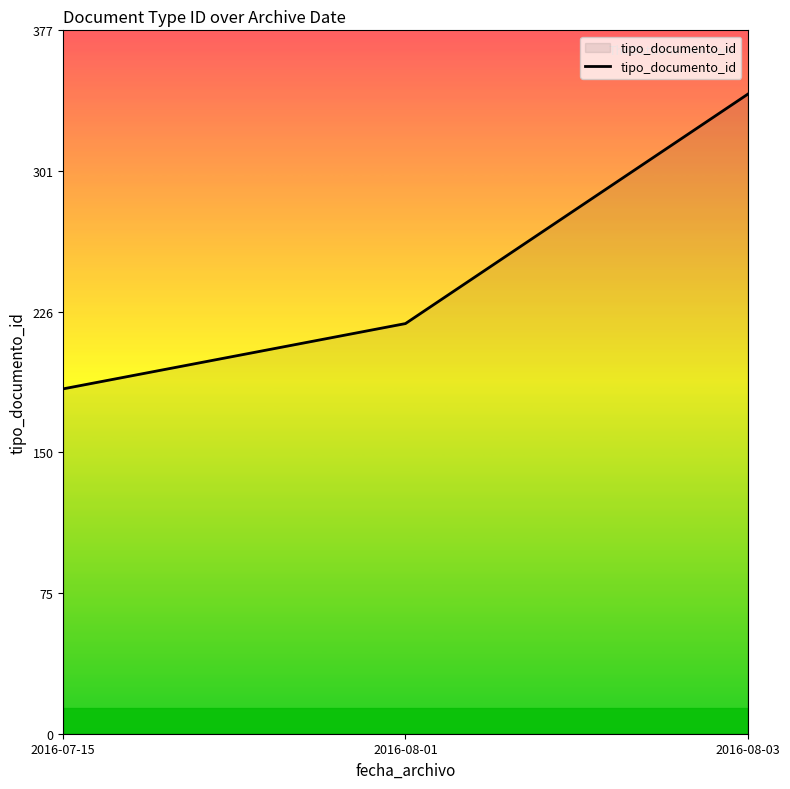

The value at 2016-07-15 is 120. True or false?

False